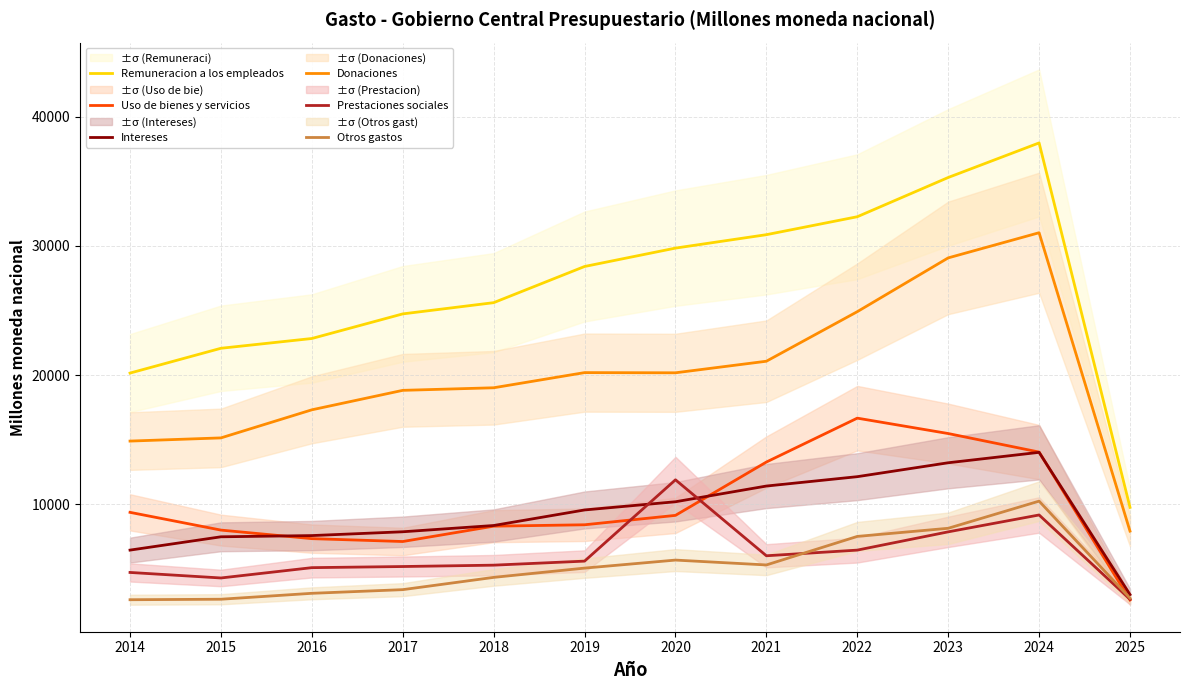

In Prestaciones sociales, how many points are higher than both neighbors (excluding endpoints)?

2